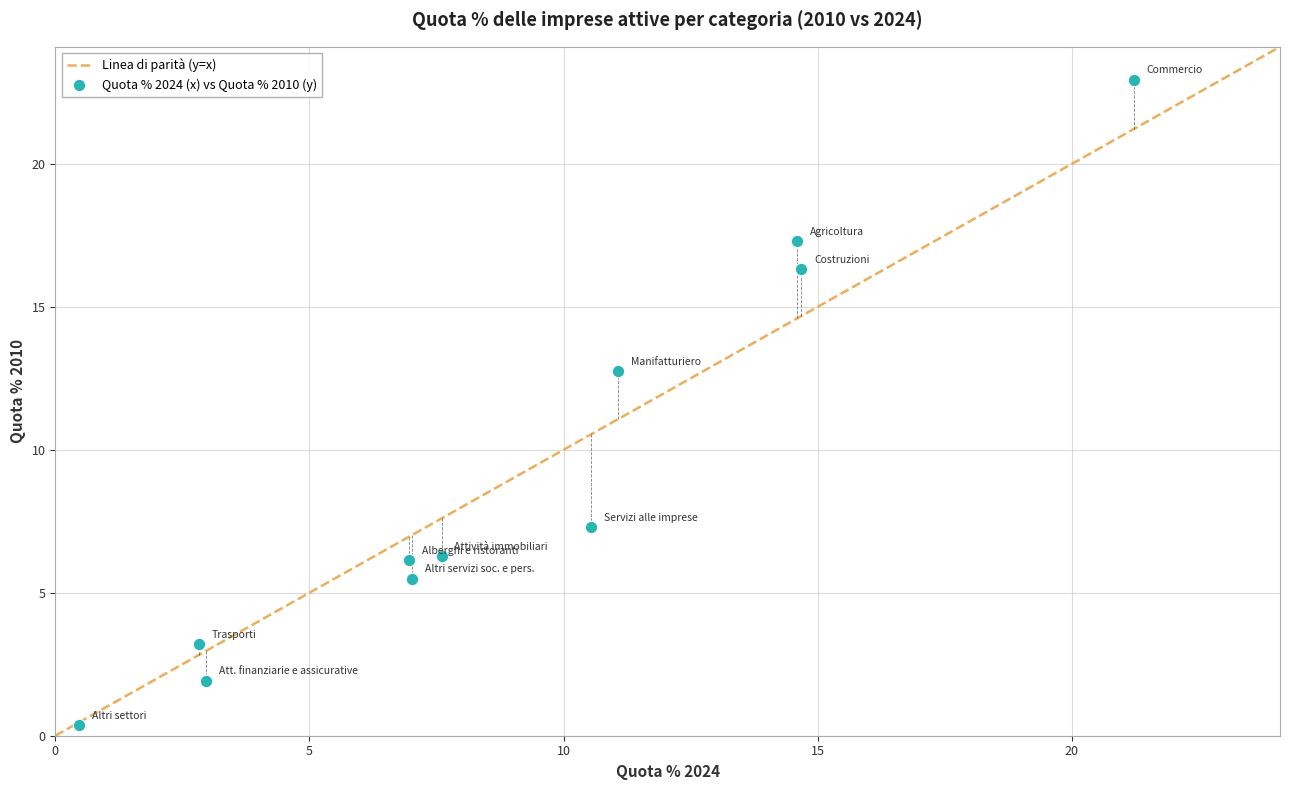

What is the average Y value?

9.1